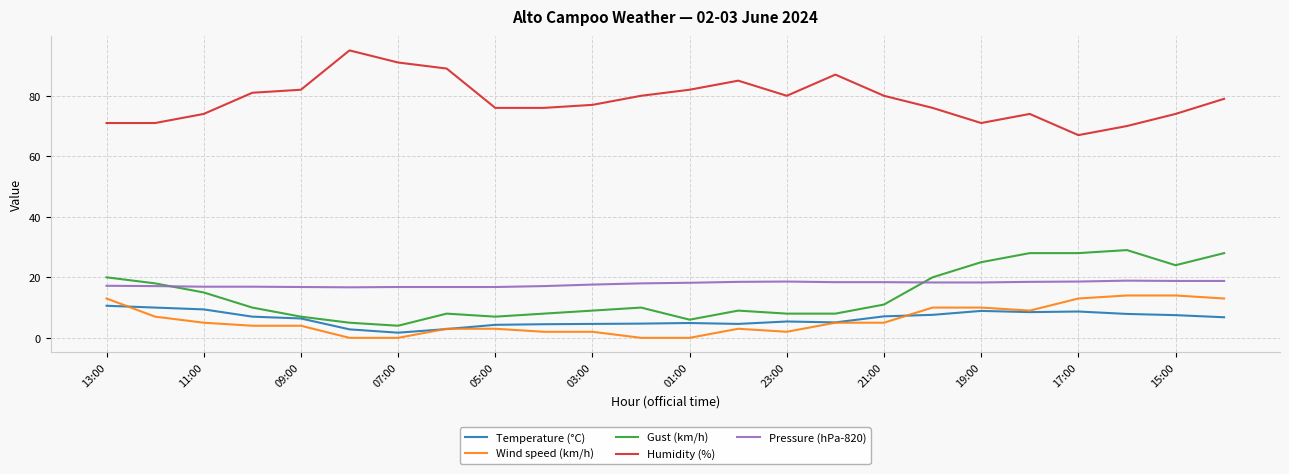

What is the greatest value displayed?

95.0